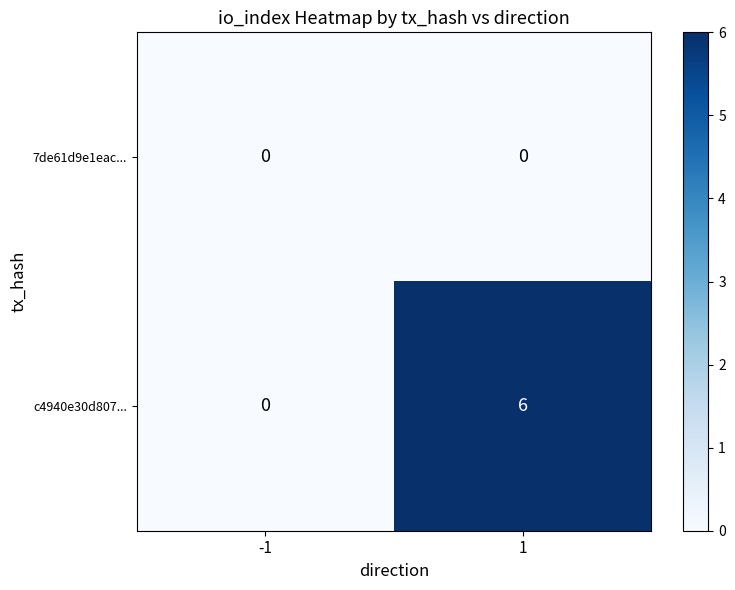

Reading left to right, extract all data points from this chart.

7de61d9e1eac...: 0	0
c4940e30d807...: 0	6